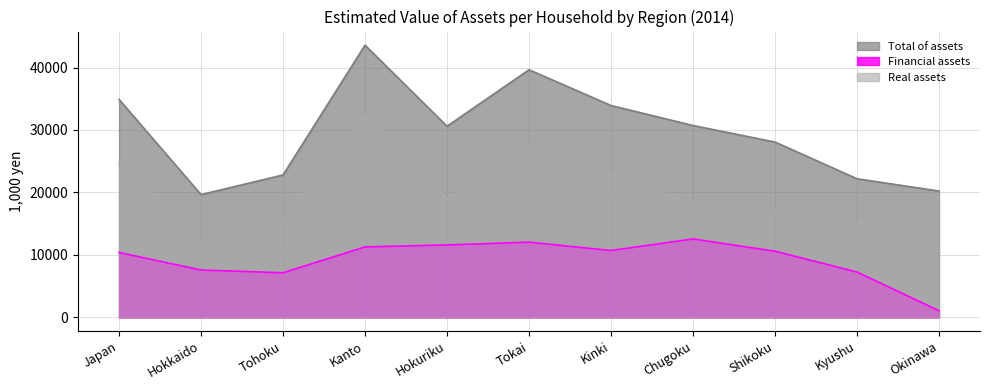

Where is the first local minimum for Real assets?

Hokkaido